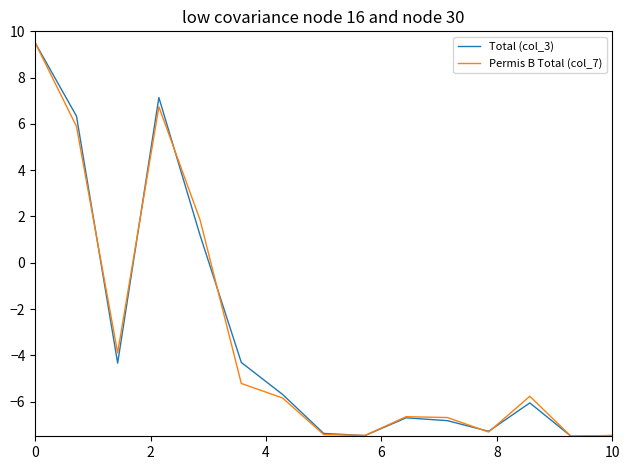

What is the minimum value for Permis B Total (col_7)?

-7.5